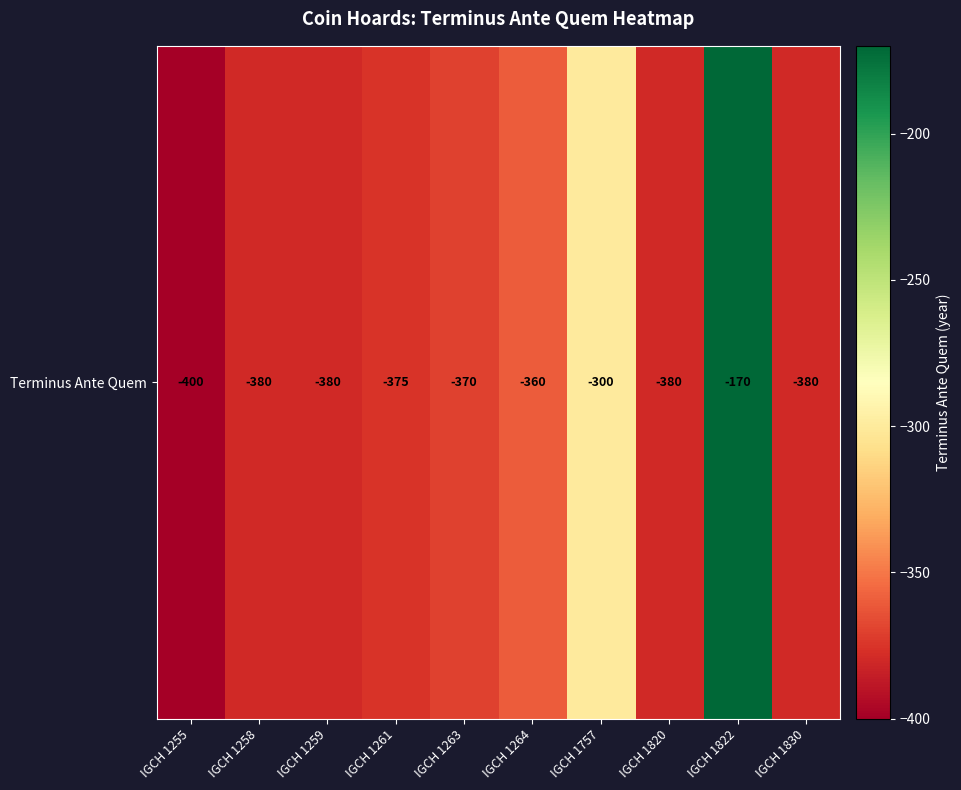

What is the change in value from IGCH 1259 to IGCH 1822?

+210